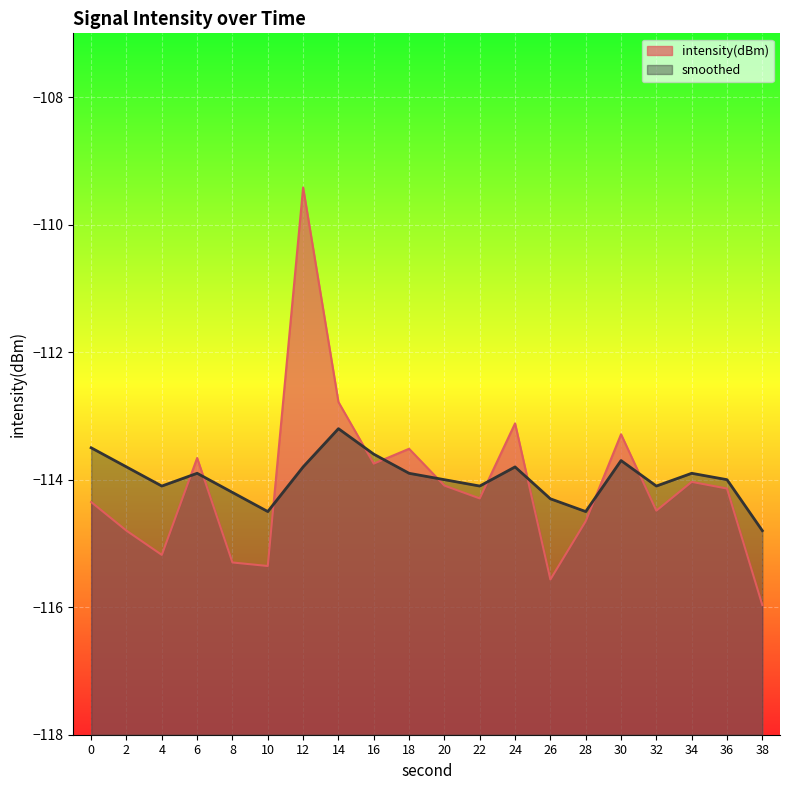

Which has a higher value, 34 or 0?

34